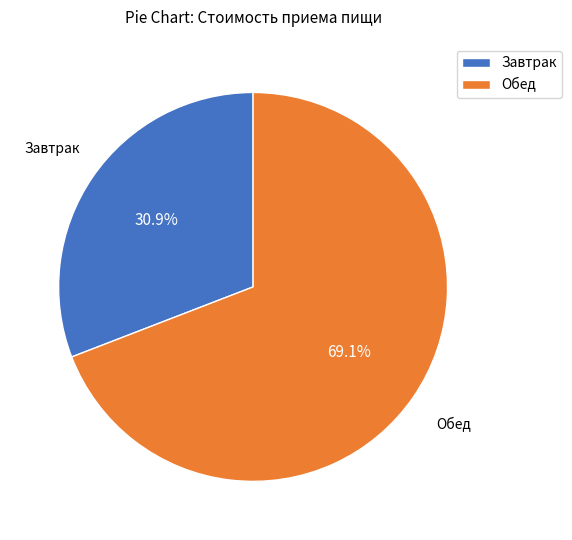

Is Завтрак the majority of the pie?

No